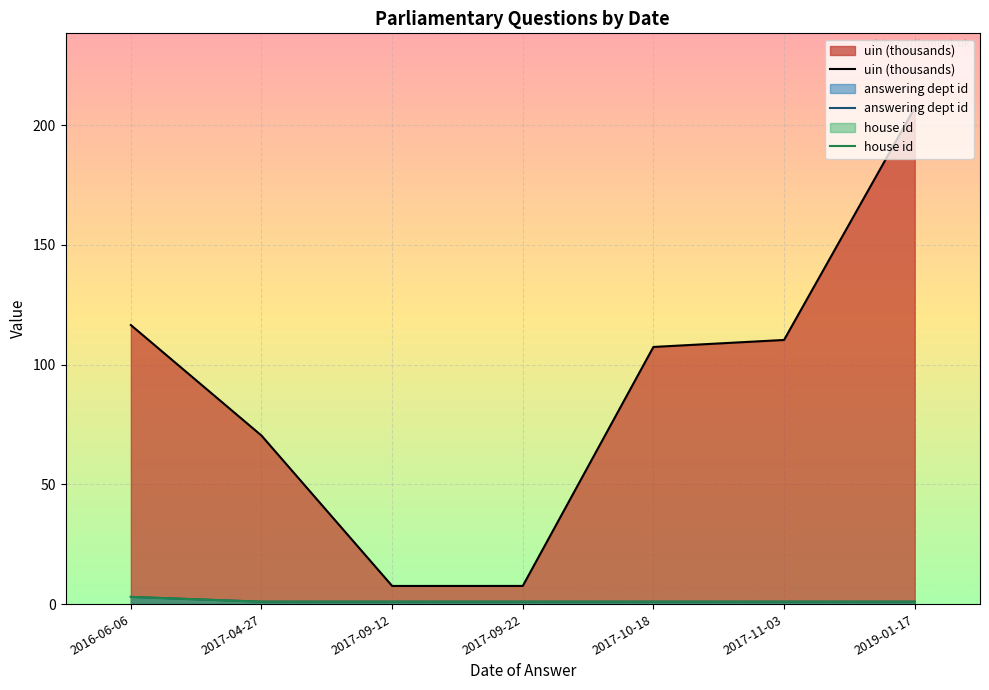

What is the difference between the maximum and minimum values in the uin (thousands) series?

199.7